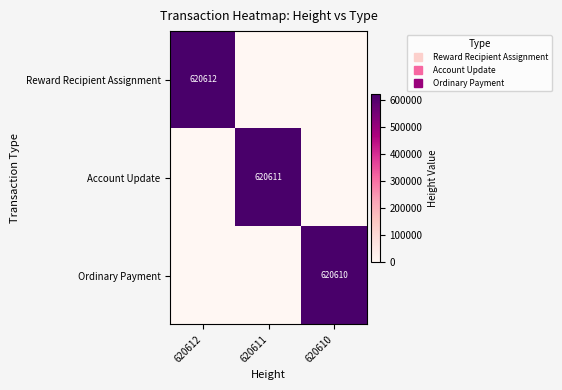

Is it true that Ordinary Payment equals -339810 at 620612?

False